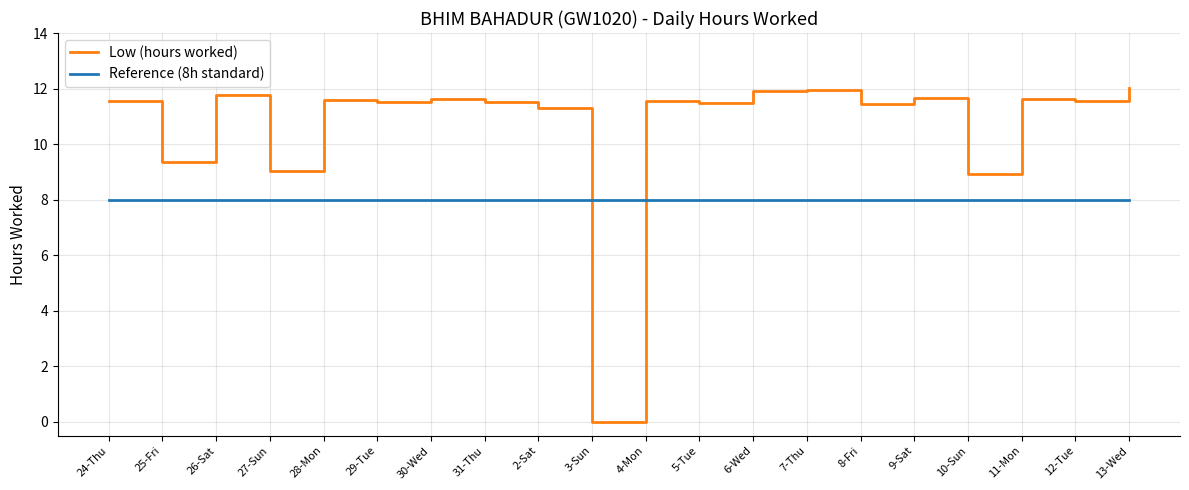

What is the difference between the highest and lowest values at 29-Tue?

3.5